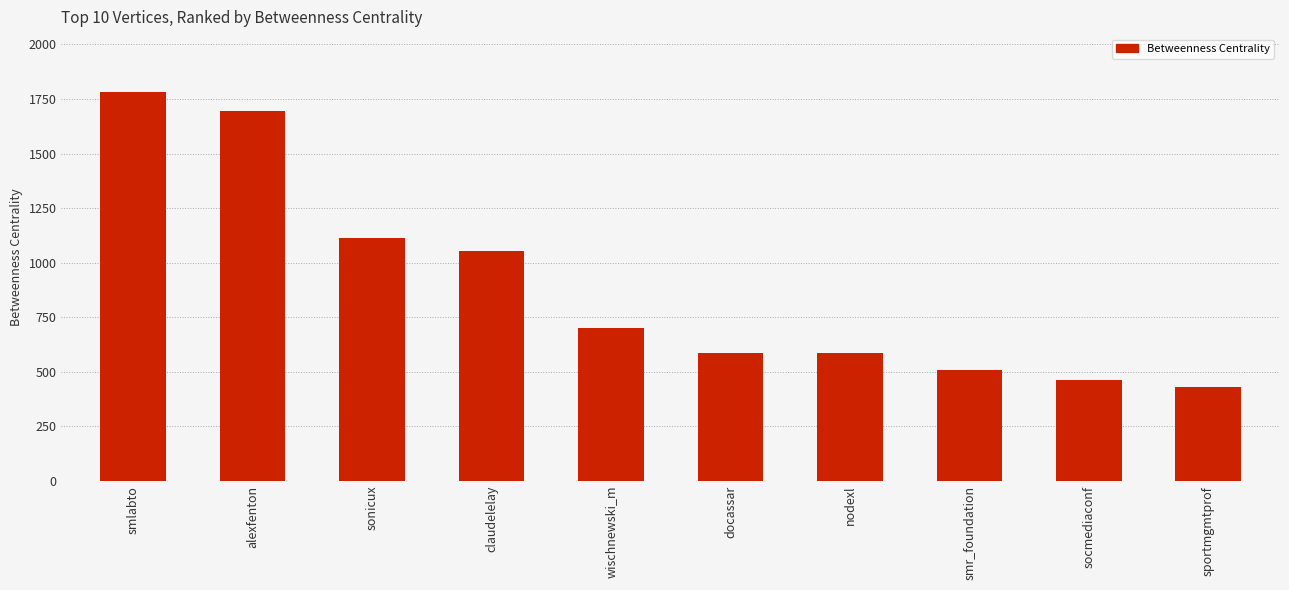

Between alexfenton and sportmgmtprof, which is larger?

alexfenton